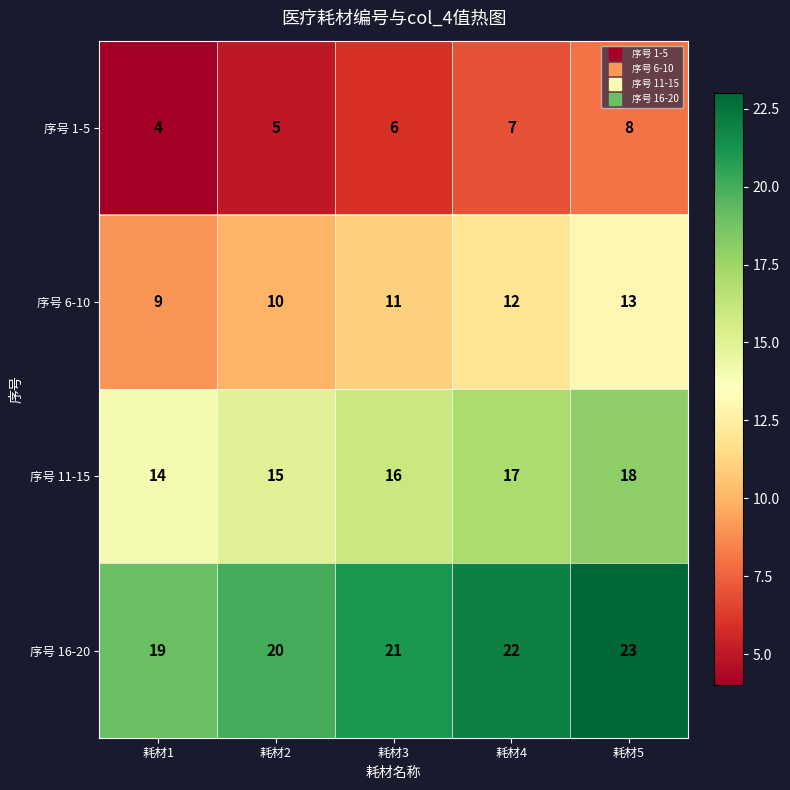

Reading left to right, list all the values displayed in this chart.

序号 1-5: 耗材1=4	耗材2=5	耗材3=6	耗材4=7	耗材5=8
序号 6-10: 耗材1=9	耗材2=10	耗材3=11	耗材4=12	耗材5=13
序号 11-15: 耗材1=14	耗材2=15	耗材3=16	耗材4=17	耗材5=18
序号 16-20: 耗材1=19	耗材2=20	耗材3=21	耗材4=22	耗材5=23